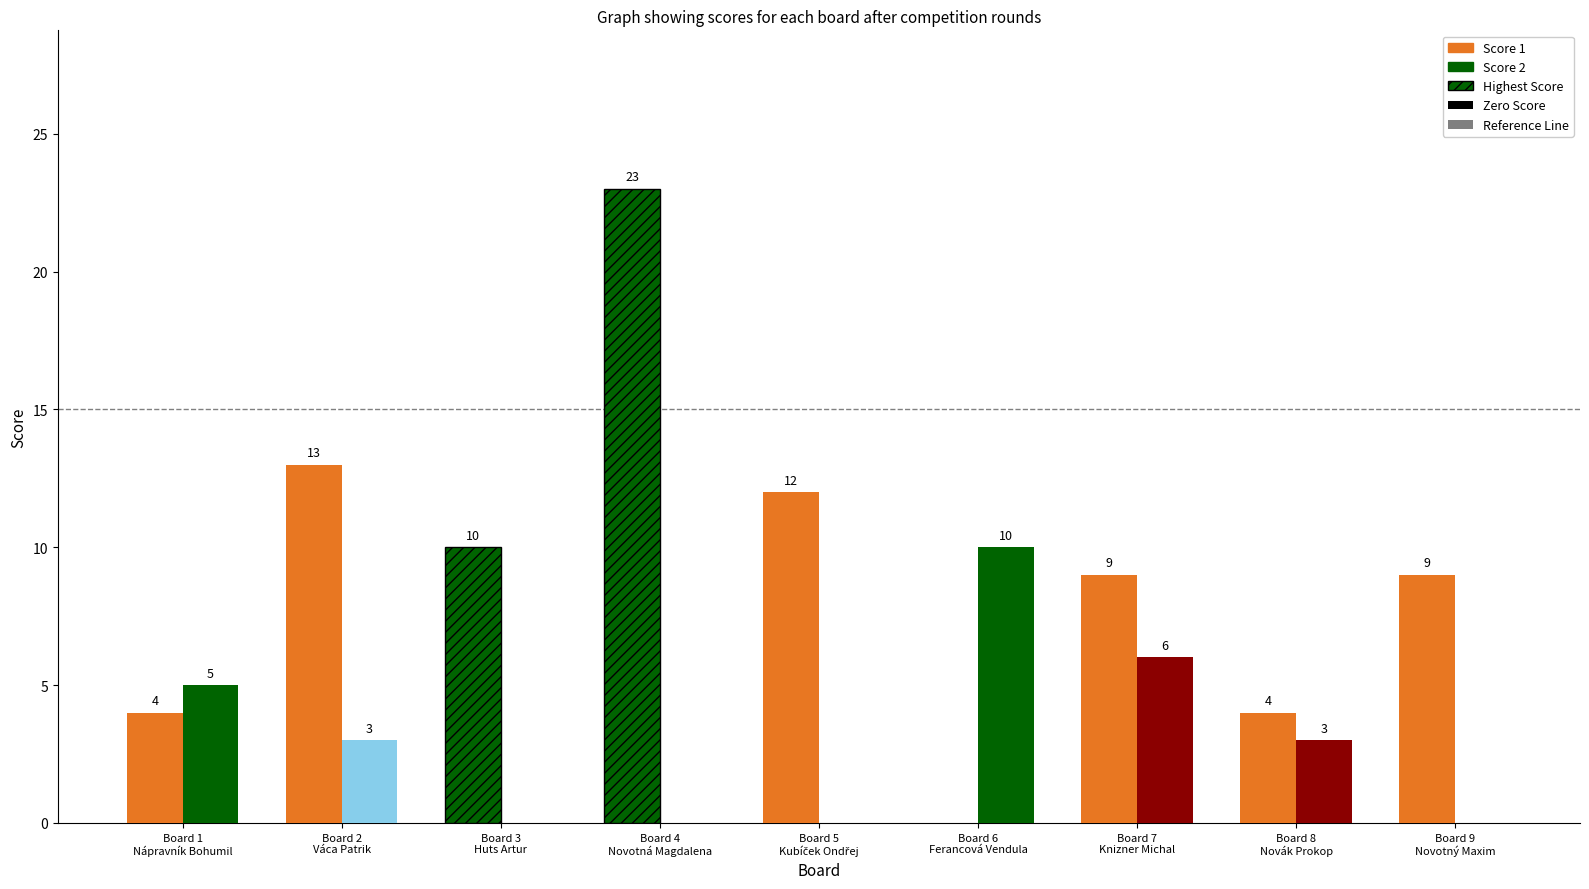

What is the label of the 9th bar from the right?

Board 1
Nápravník Bohumil